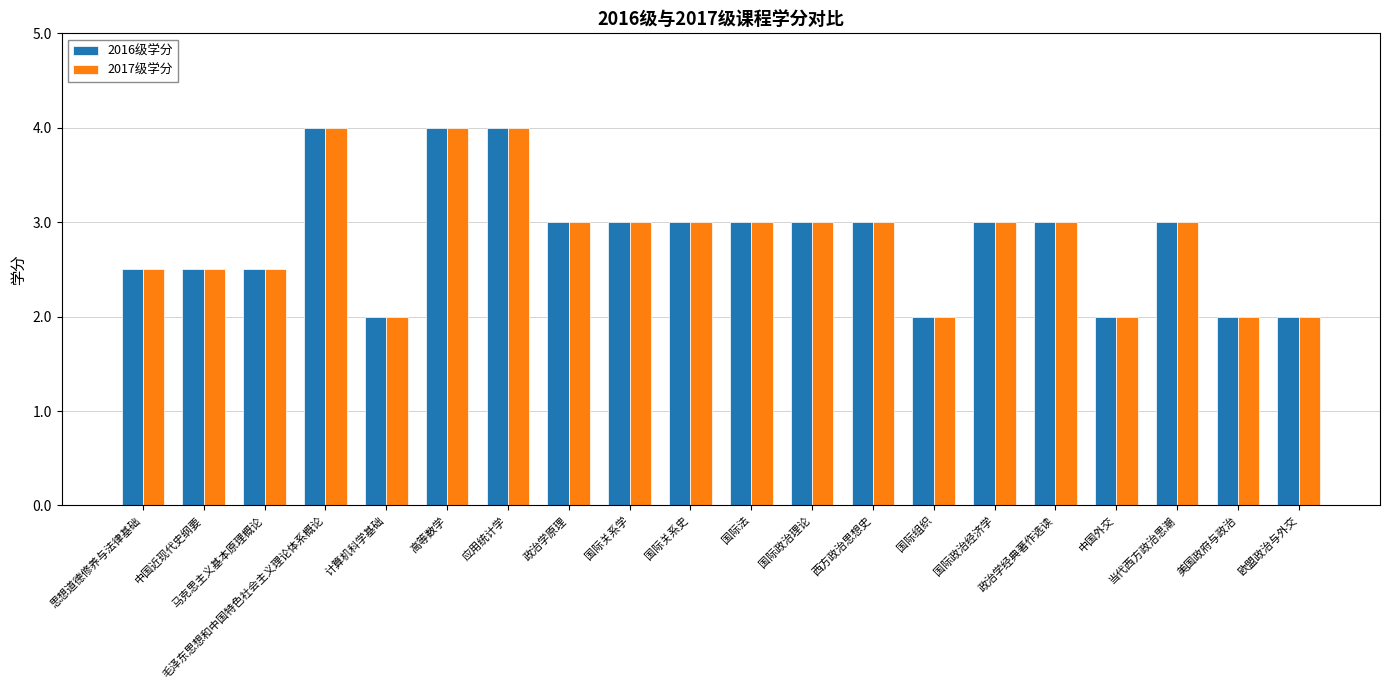

What is the total value across all series at 思想道德修养与法律基础?

5.0